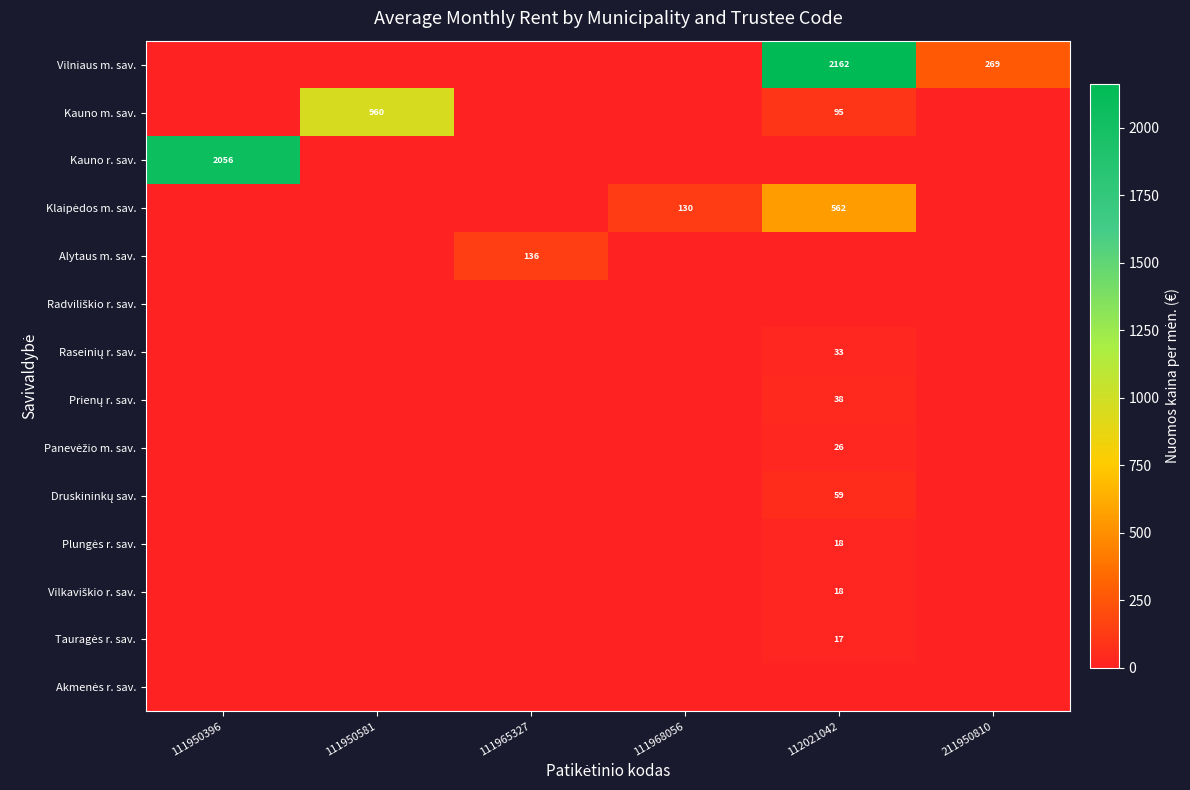

At which category does the chart reach its peak across all series?

112021042